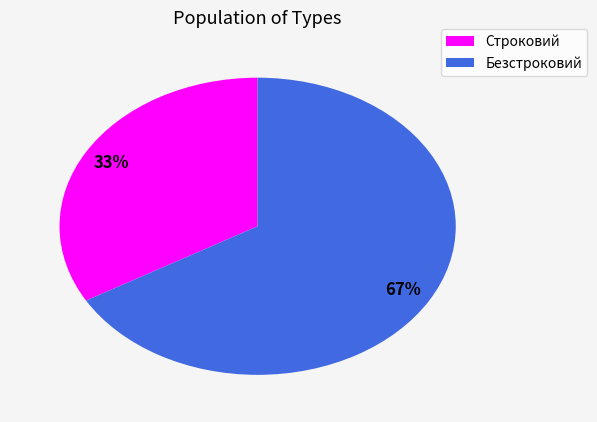

Does Безстроковий account for over 50% of the chart?

Yes